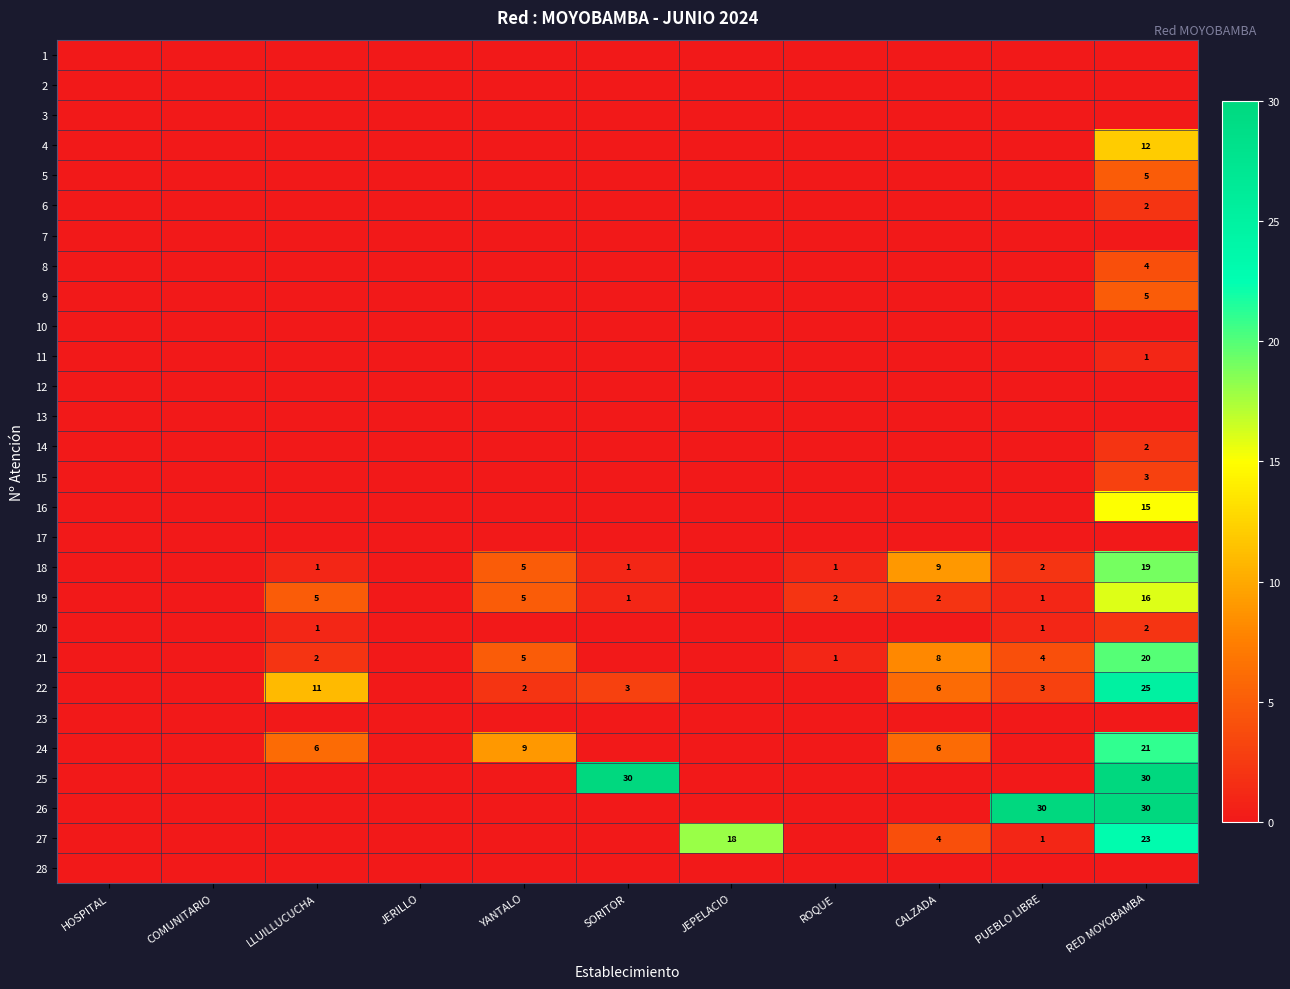

What is the difference between the 27 values at CALZADA and JEPELACIO?

14